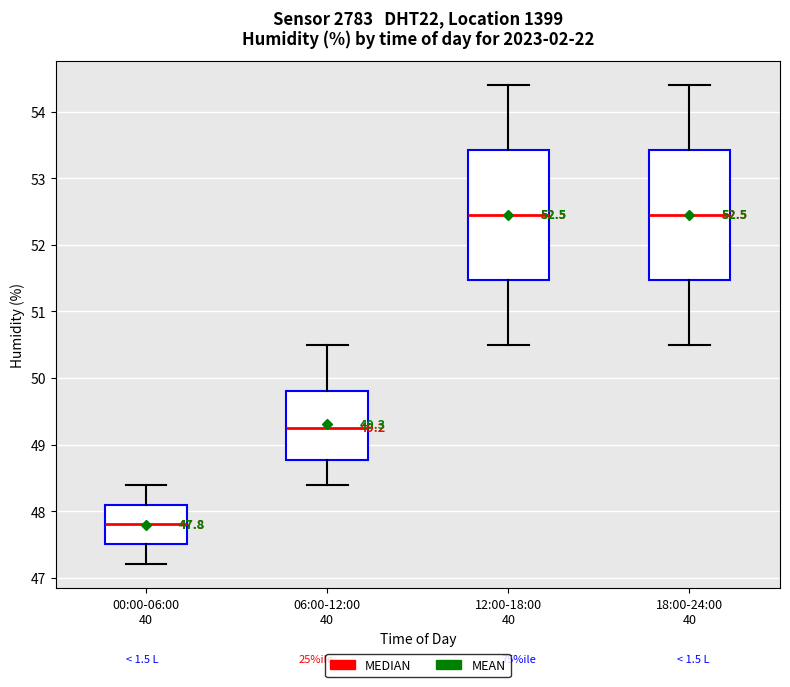

Which box's median line is the lowest?

00:00-06:00 40